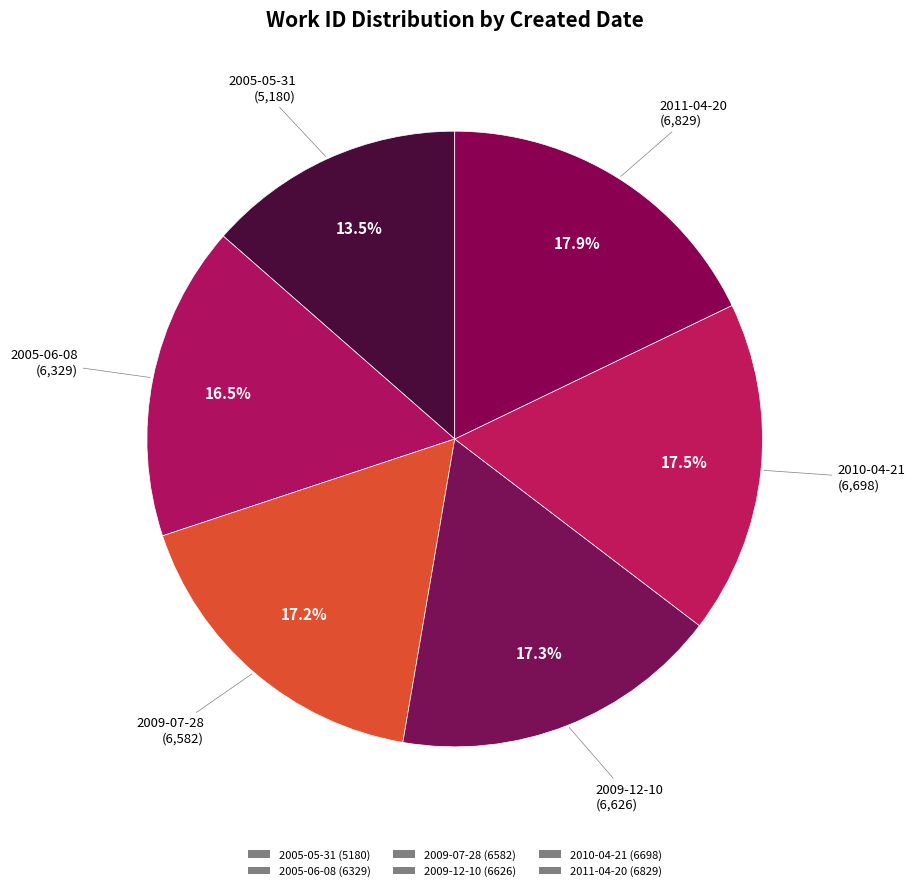

Is there a majority slice in this chart?

No